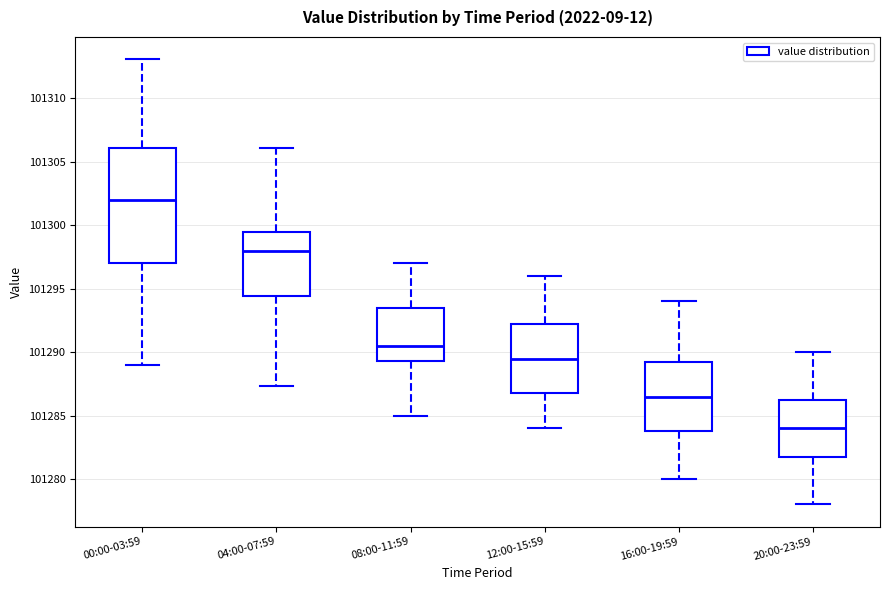

Reading left to right, read every box against the y-axis: the position of its median line, the range the box covers, and the ends of its whiskers. The values are not printed on the chart, so give them approximately, as read against the axis.

00:00-03:59: median 101302.0, box 101297.0 to 101306.0, whiskers 101289.0 to 101313.0
04:00-07:59: median 101298.0, box 101294.5 to 101299.5, whiskers 101287.5 to 101306.0
08:00-11:59: median 101290.5, box 101289.5 to 101293.5, whiskers 101285.0 to 101297.0
12:00-15:59: median 101289.5, box 101287.0 to 101292.5, whiskers 101284.0 to 101296.0
16:00-19:59: median 101286.5, box 101284.0 to 101289.5, whiskers 101280.0 to 101294.0
20:00-23:59: median 101284.0, box 101282.0 to 101286.5, whiskers 101278.0 to 101290.0